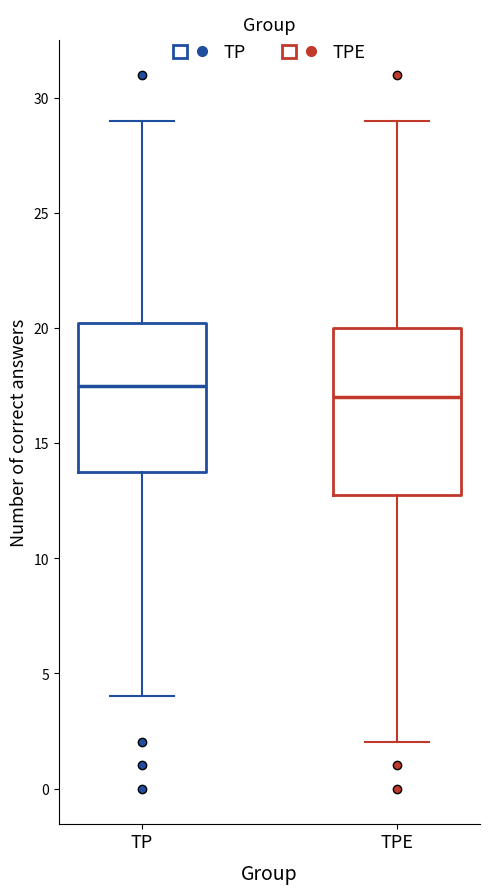

Reading left to right, read every box against the y-axis: the position of its median line, the range the box covers, and the ends of its whiskers. The values are not printed on the chart, so give them approximately, as read against the axis.

TP: median 17.5, box 14.0 to 20.5, whiskers 4.0 to 29.0
TPE: median 17.0, box 13.0 to 20.0, whiskers 2.0 to 29.0